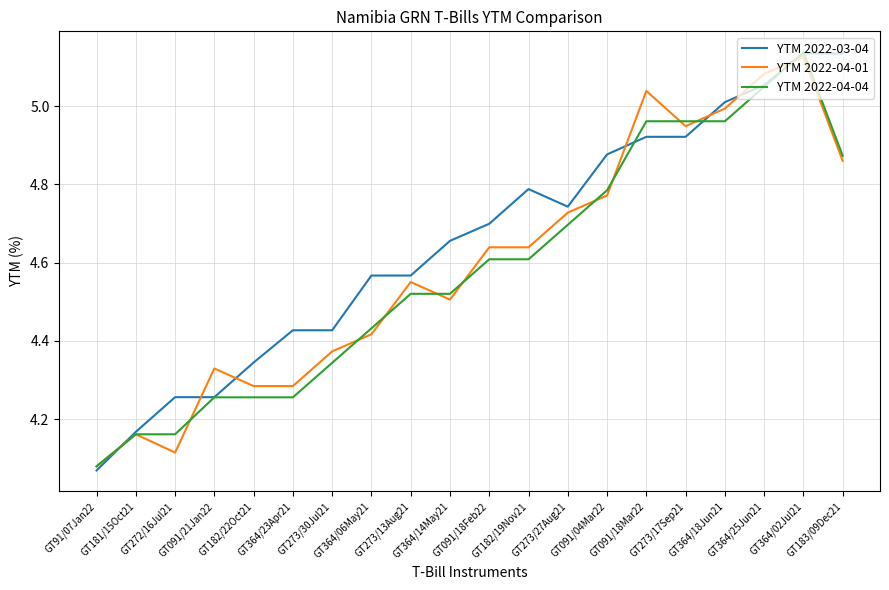

Which series has the largest total across all categories?

YTM 2022-03-04